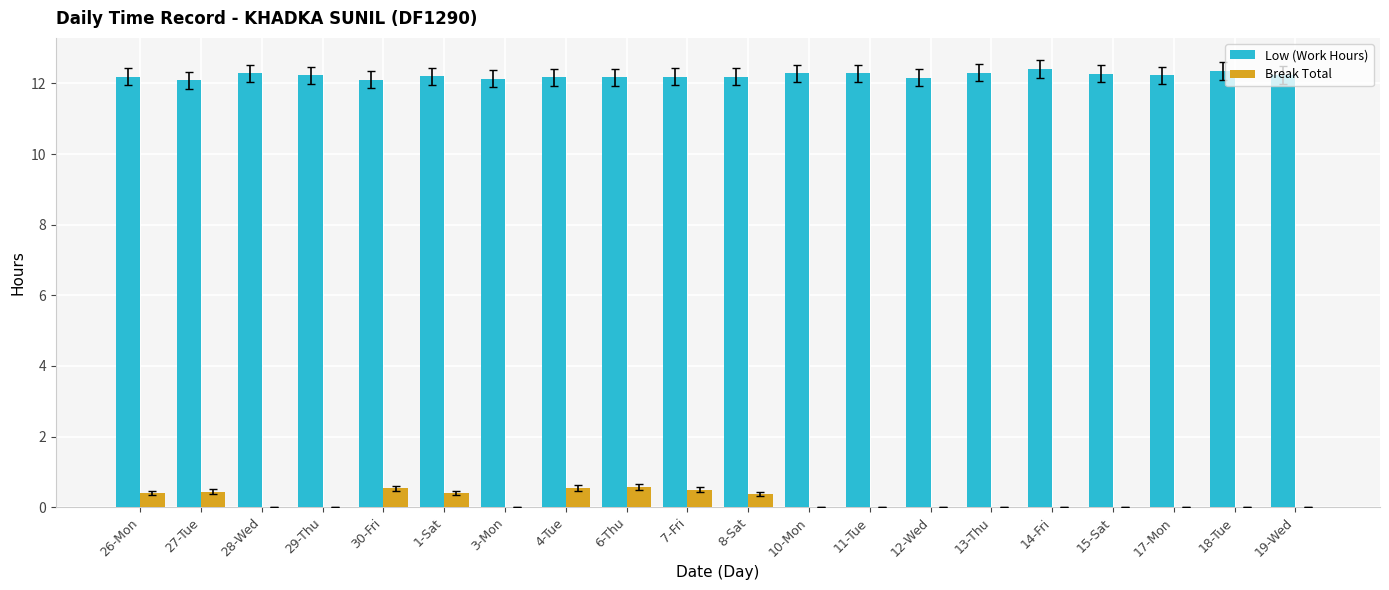

What is the sum of all Break Total values?

3.7